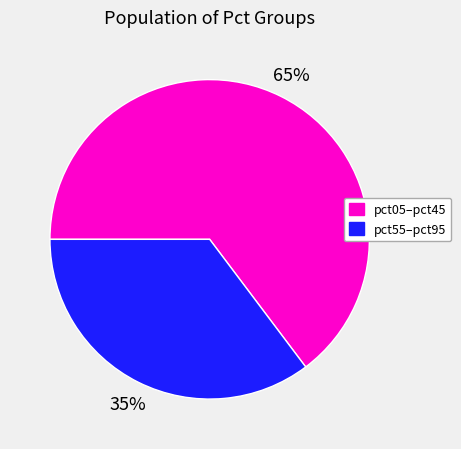

Which slice represents more than half of the pie?

pct05–pct45